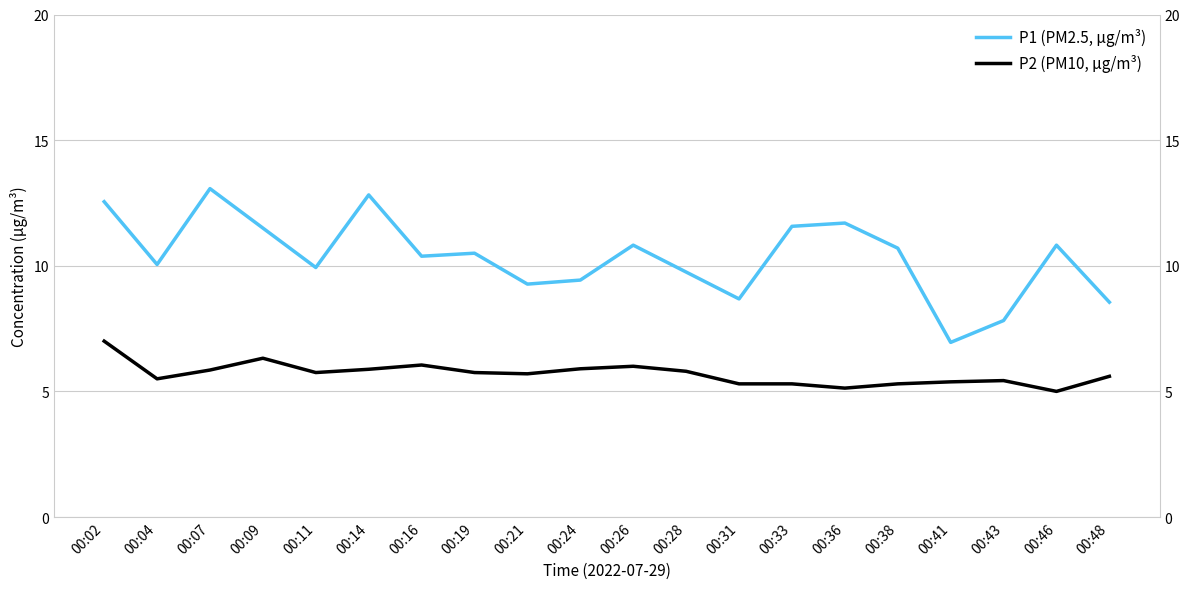

What is the spread (max minus min) of values at 00:43?

2.4